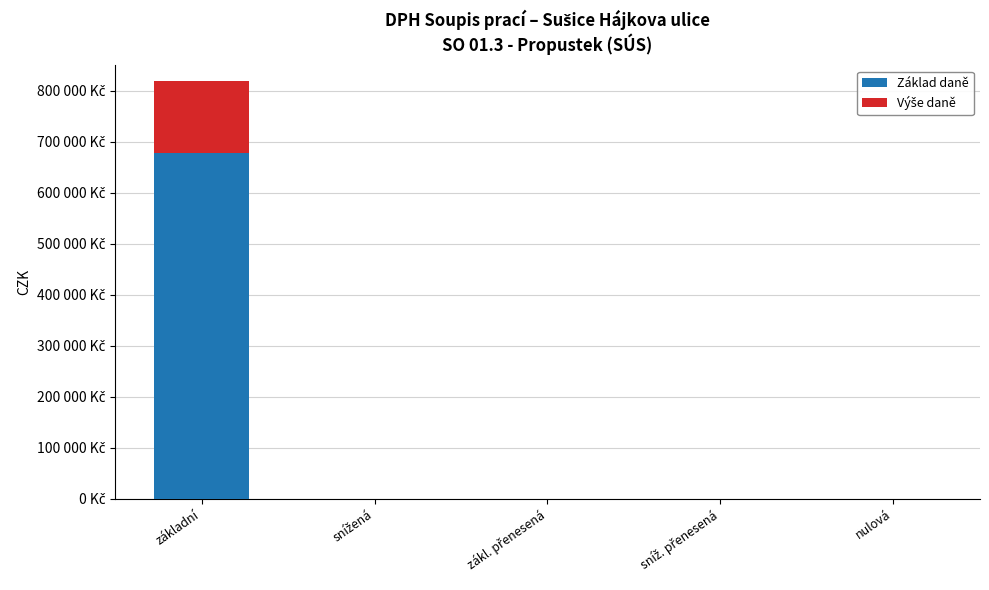

What is the sum of all Výše daně values?

142288.9